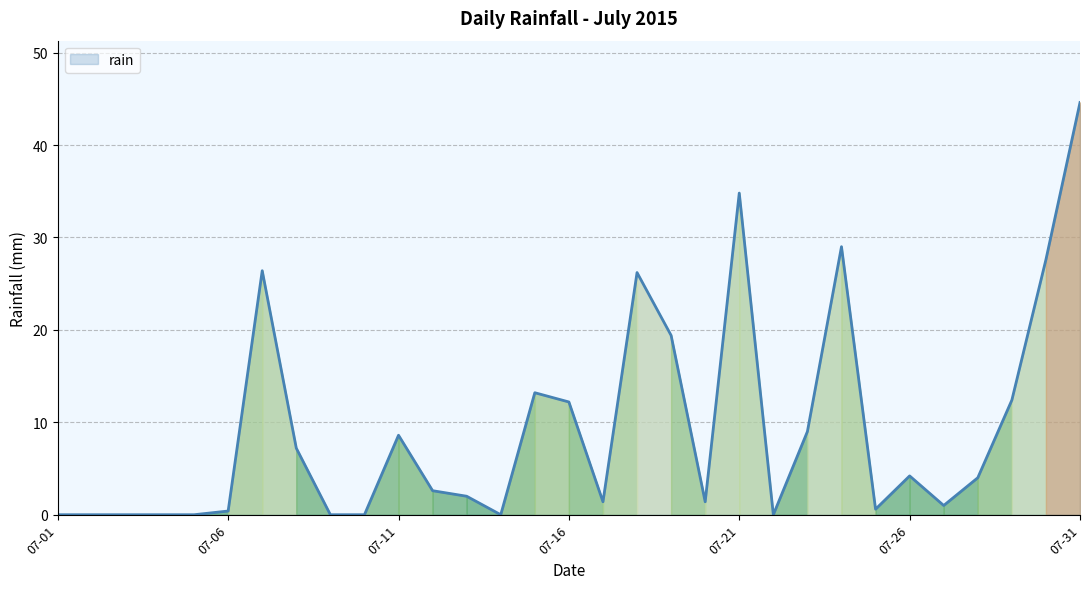

What is the maximum value shown in the chart?

44.6